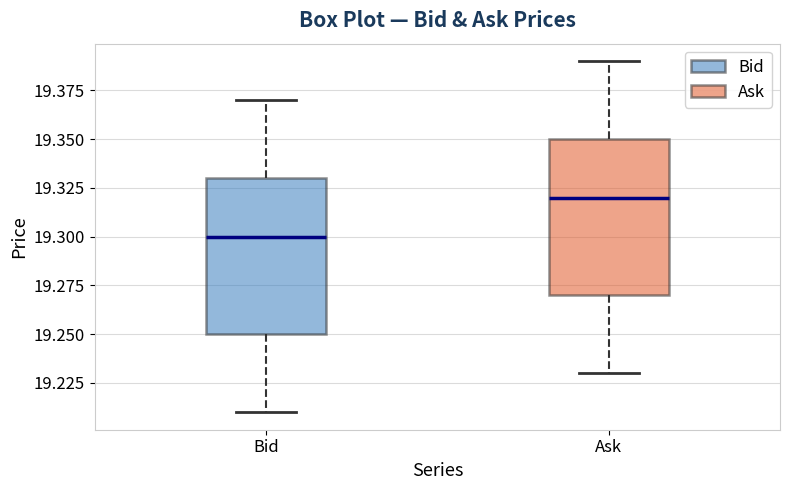

Which box has the highest median line?

Ask